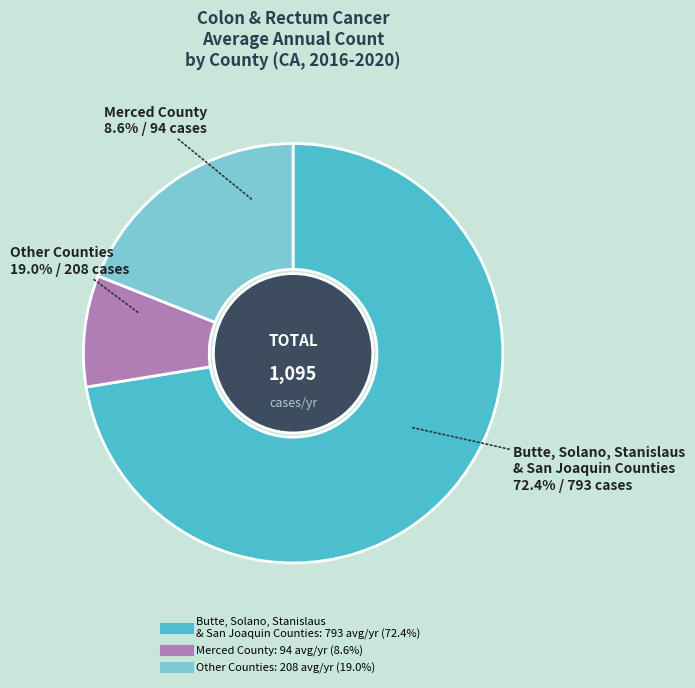

True or false: San Joaquin accounts for 35% of the total.

False